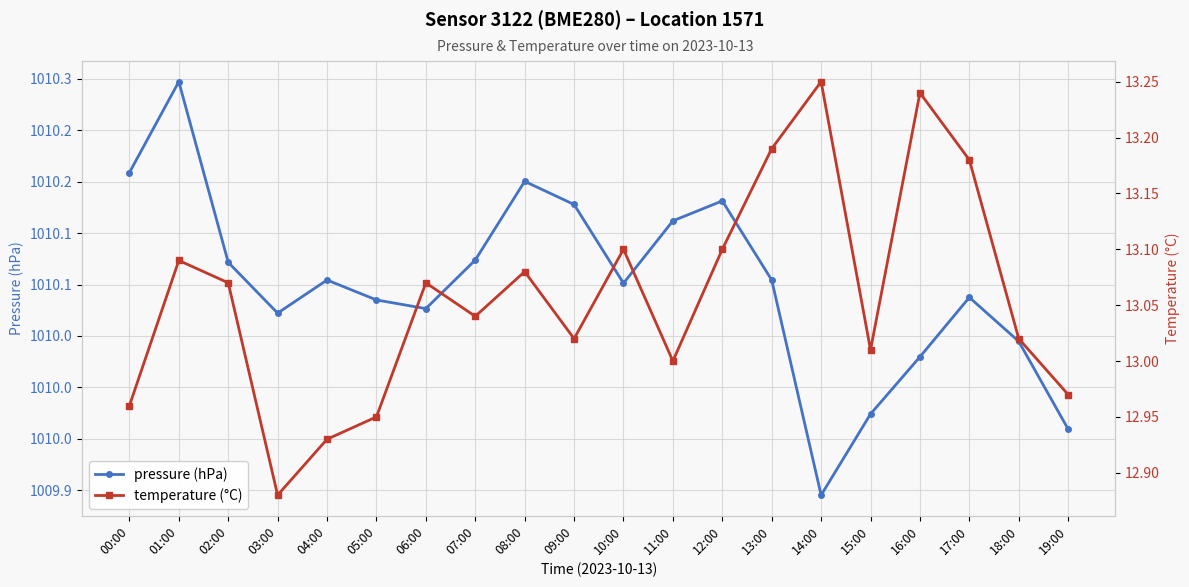

List the series in order of their overall mean, lowest first.

temperature (°C), pressure (hPa)